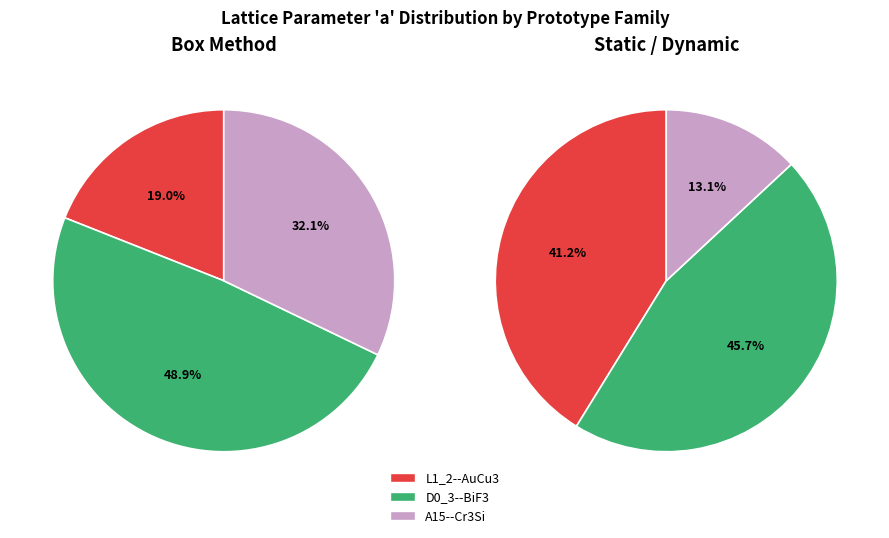

Which has a higher value, L1_2--AuCu3 or L1_2--AuCu3?

L1_2--AuCu3